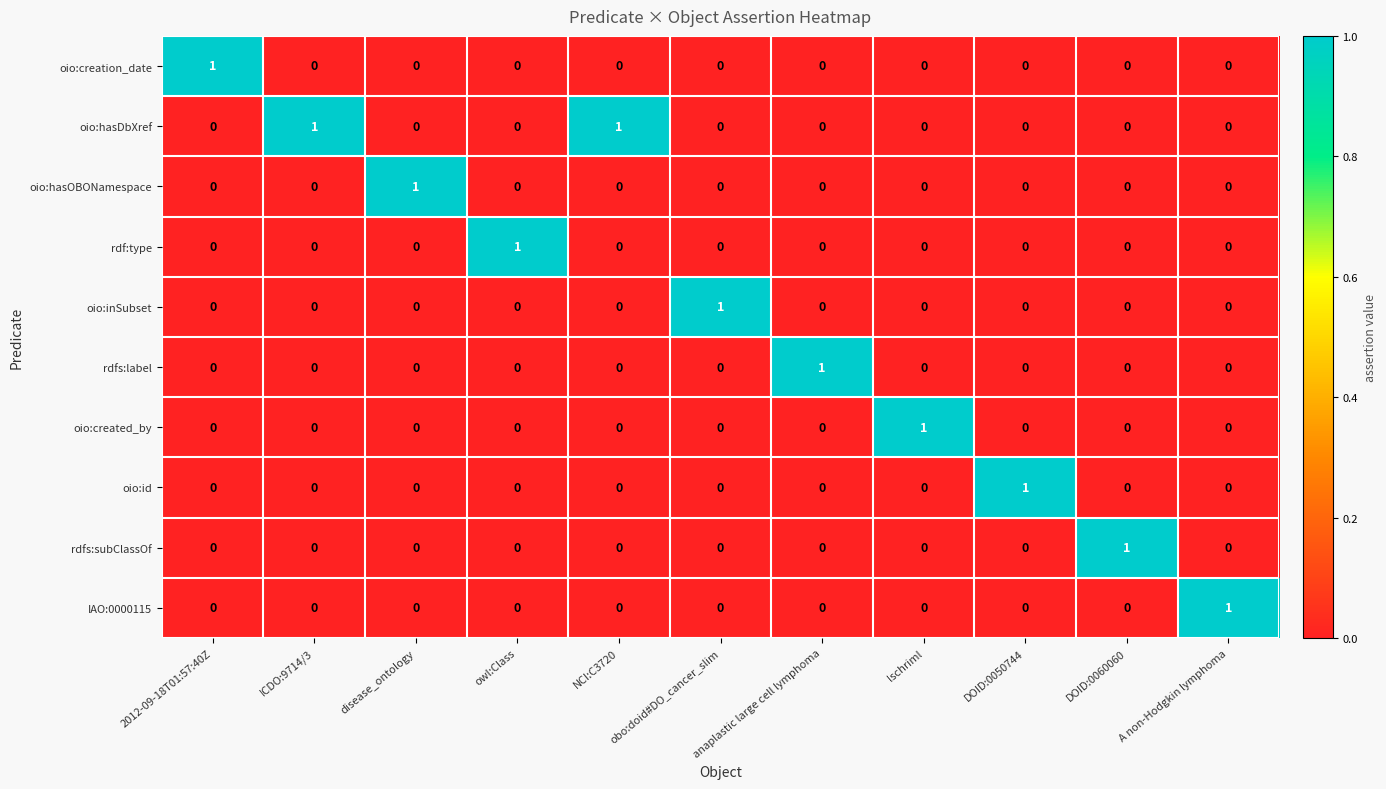

How many oio:inSubset values are between 0 and 1?

11